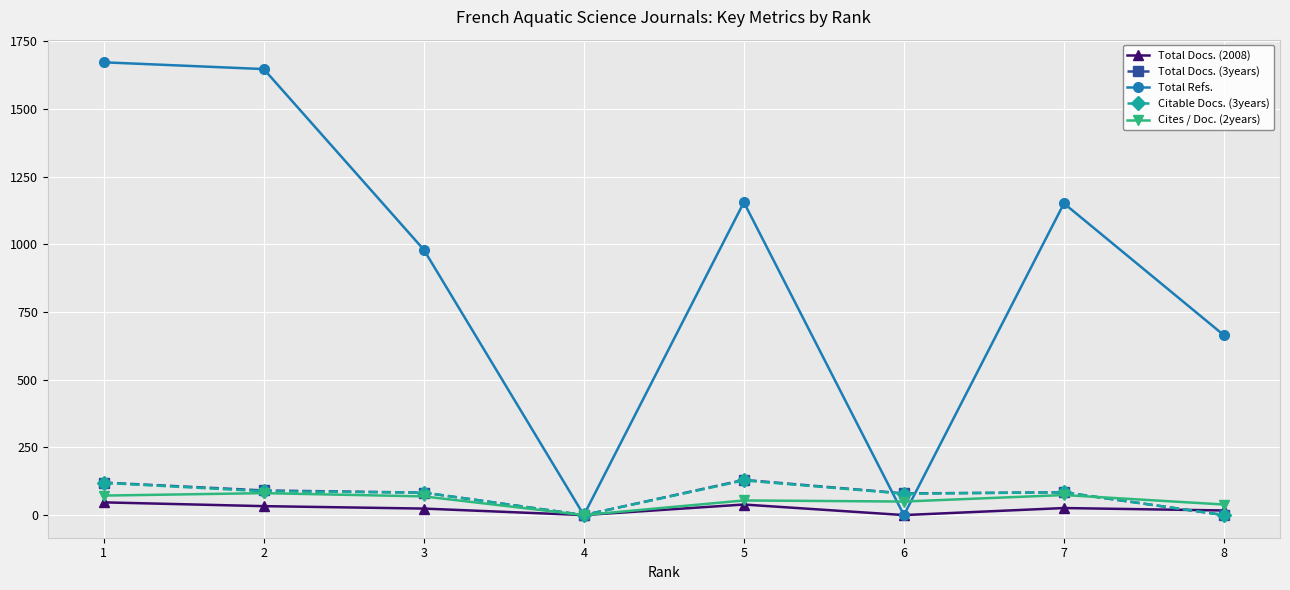

At which category is the sum across all series the highest?

1